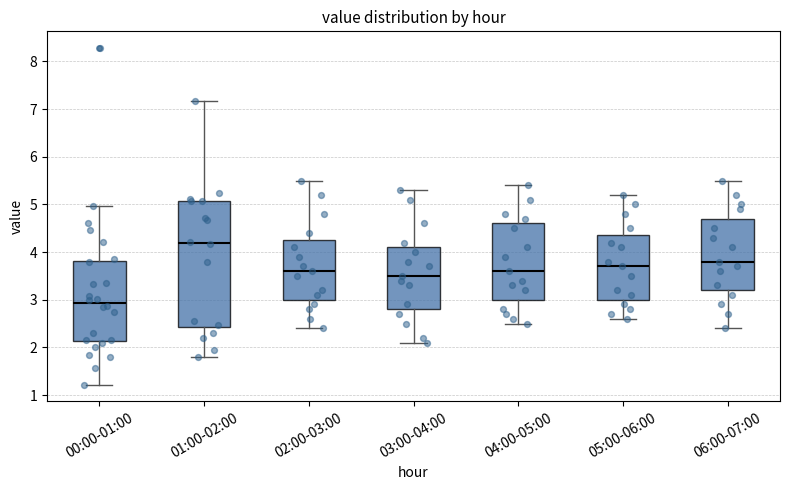

Reading left to right, transcribe this box plot: for each box, give where its median line is, the range the box spans, and where its two whiskers end, as read against the y-axis. The values are not printed on the chart, so give them approximately, as read against the axis.

00:00-01:00: median 2.9, box 2.1 to 3.8, whiskers 1.2 to 5.0
01:00-02:00: median 4.2, box 2.4 to 5.1, whiskers 1.8 to 7.2
02:00-03:00: median 3.6, box 3.0 to 4.3, whiskers 2.4 to 5.5
03:00-04:00: median 3.5, box 2.8 to 4.1, whiskers 2.1 to 5.3
04:00-05:00: median 3.6, box 3.0 to 4.6, whiskers 2.5 to 5.4
05:00-06:00: median 3.7, box 3.0 to 4.4, whiskers 2.6 to 5.2
06:00-07:00: median 3.8, box 3.2 to 4.7, whiskers 2.4 to 5.5